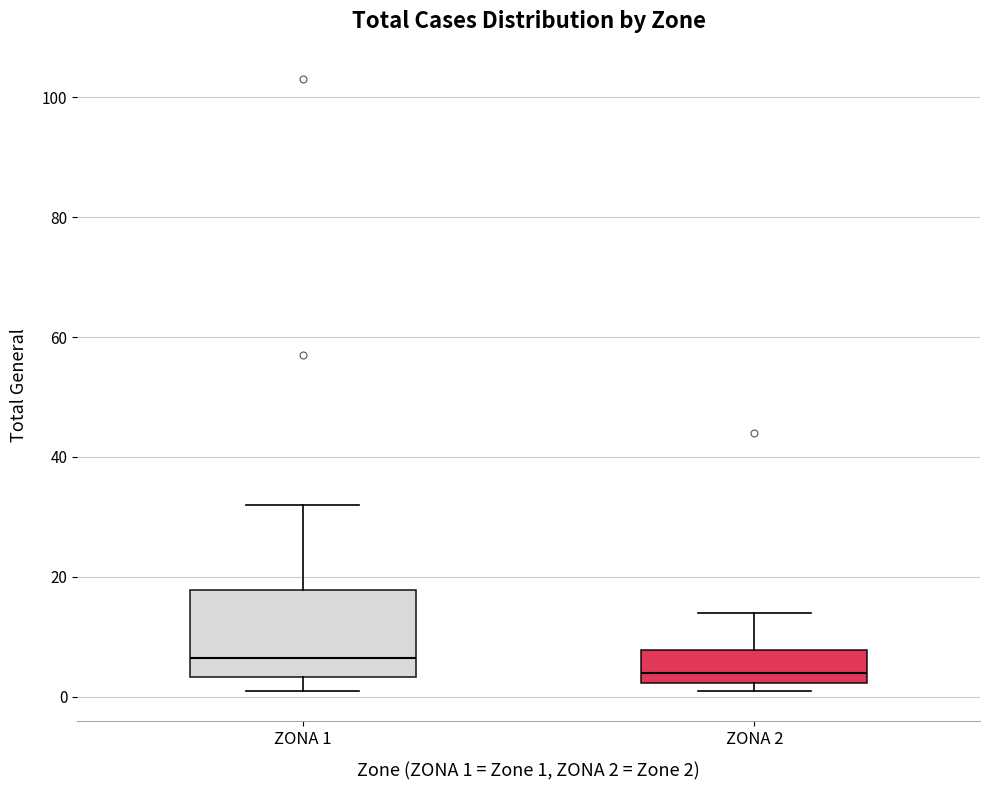

Which box's median line is the highest?

ZONA 1